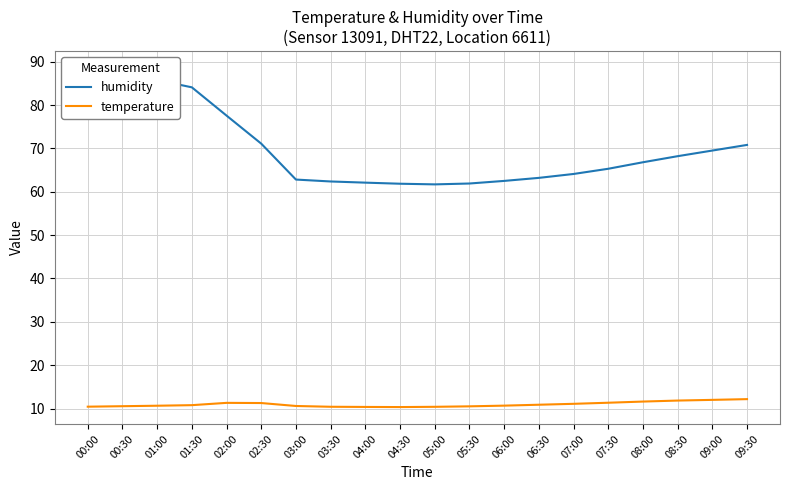

Reading left to right, what are all the values shown in this chart?

humidity: 00:00=88.6	00:30=87.8	01:00=85.8	01:30=84.1	02:00=77.6	02:30=71.1	03:00=62.8	03:30=62.4	04:00=62.1	04:30=61.9	05:00=61.7	05:30=61.9	06:00=62.5	06:30=63.2	07:00=64.1	07:30=65.3	08:00=66.8	08:30=68.2	09:00=69.5	09:30=70.8
temperature: 00:00=10.4	00:30=10.6	01:00=10.7	01:30=10.8	02:00=11.3	02:30=11.3	03:00=10.6	03:30=10.4	04:00=10.4	04:30=10.3	05:00=10.4	05:30=10.5	06:00=10.7	06:30=10.9	07:00=11.1	07:30=11.3	08:00=11.6	08:30=11.8	09:00=12.0	09:30=12.2